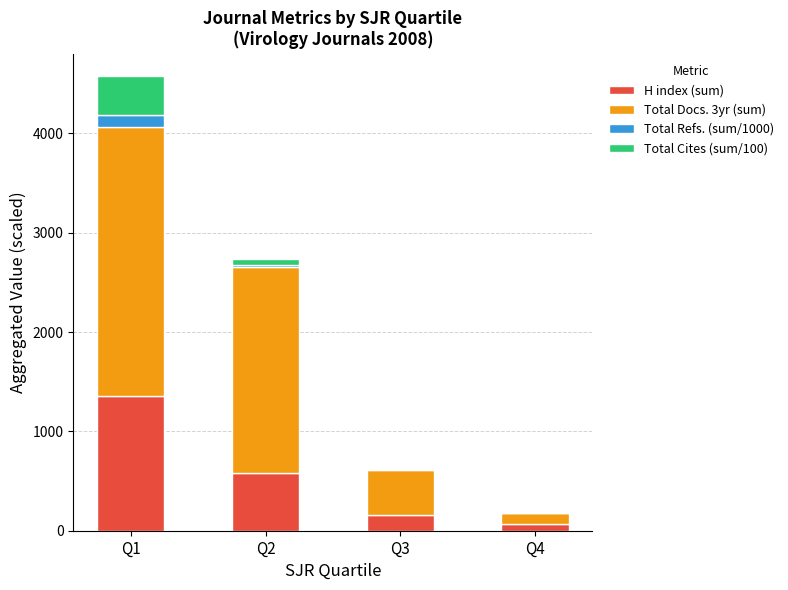

What is the sum of all H index (sum) values?

2173